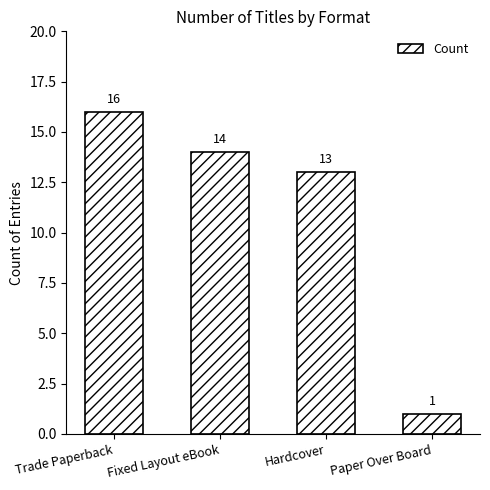

What value does the data have at Fixed Layout eBook?

14